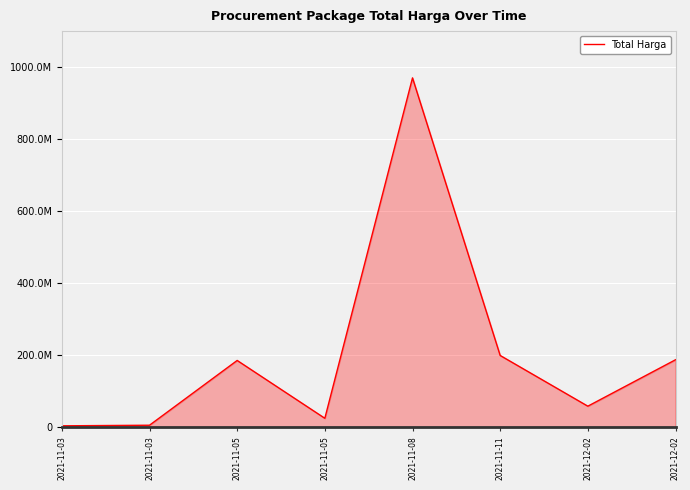

Does the chart display data point markers on the line(s)?

No